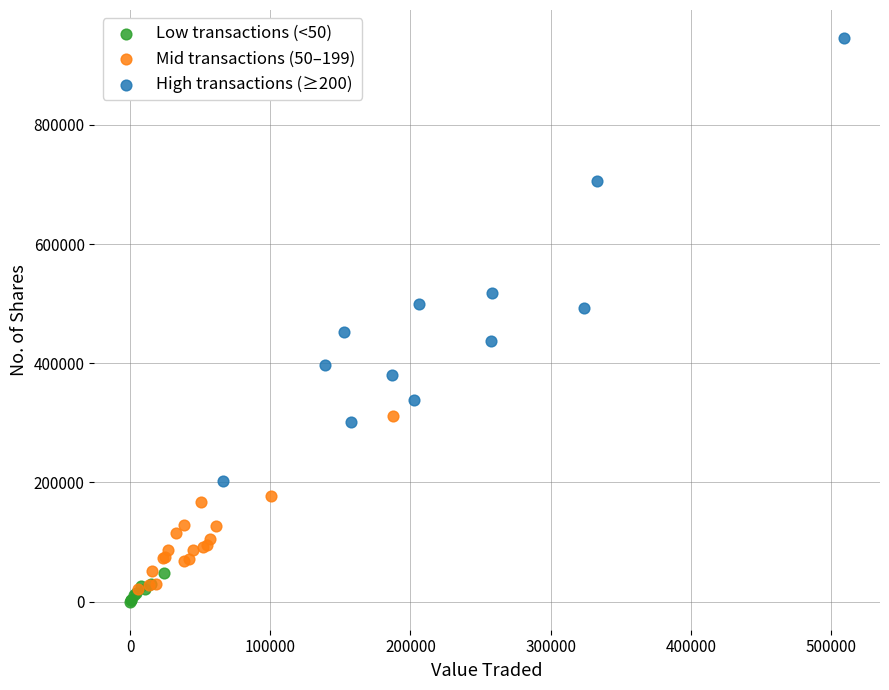

Which series has the largest Y range (max minus min)?

High transactions (≥200)